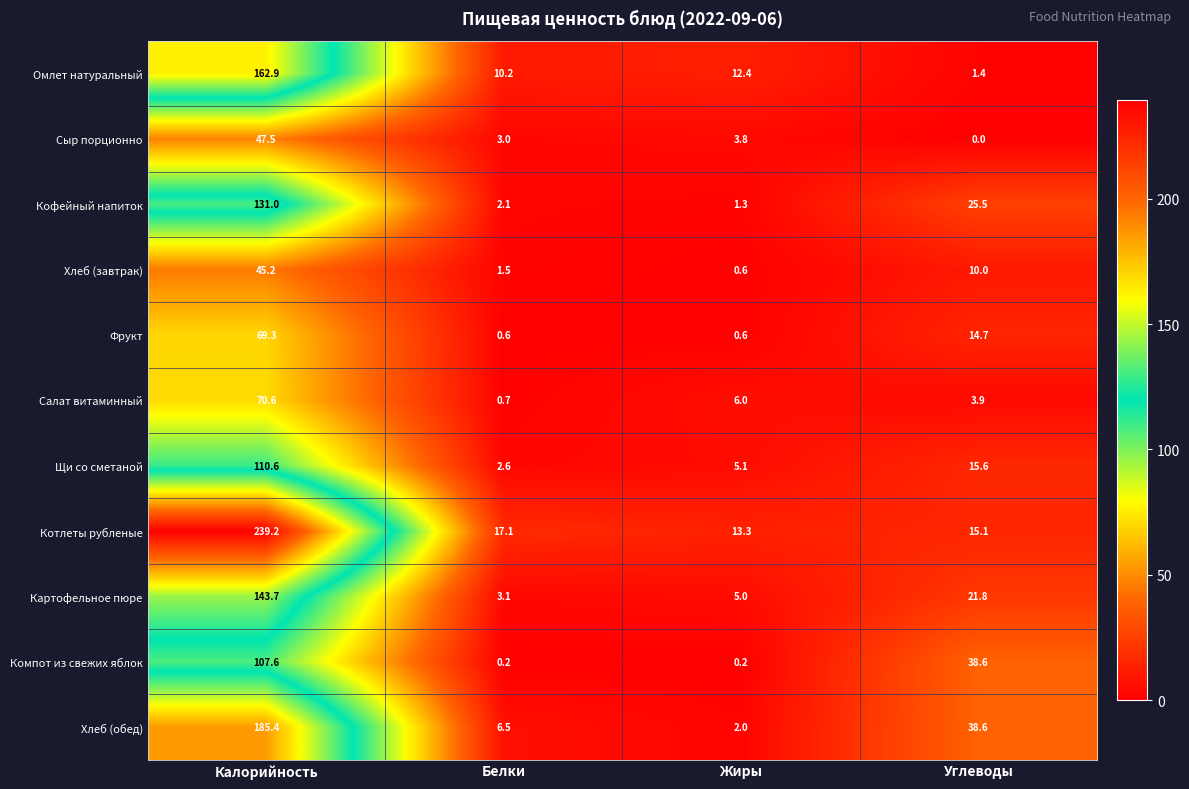

The Картофельное пюре series shows 192.7 at Калорийность. True or false?

False